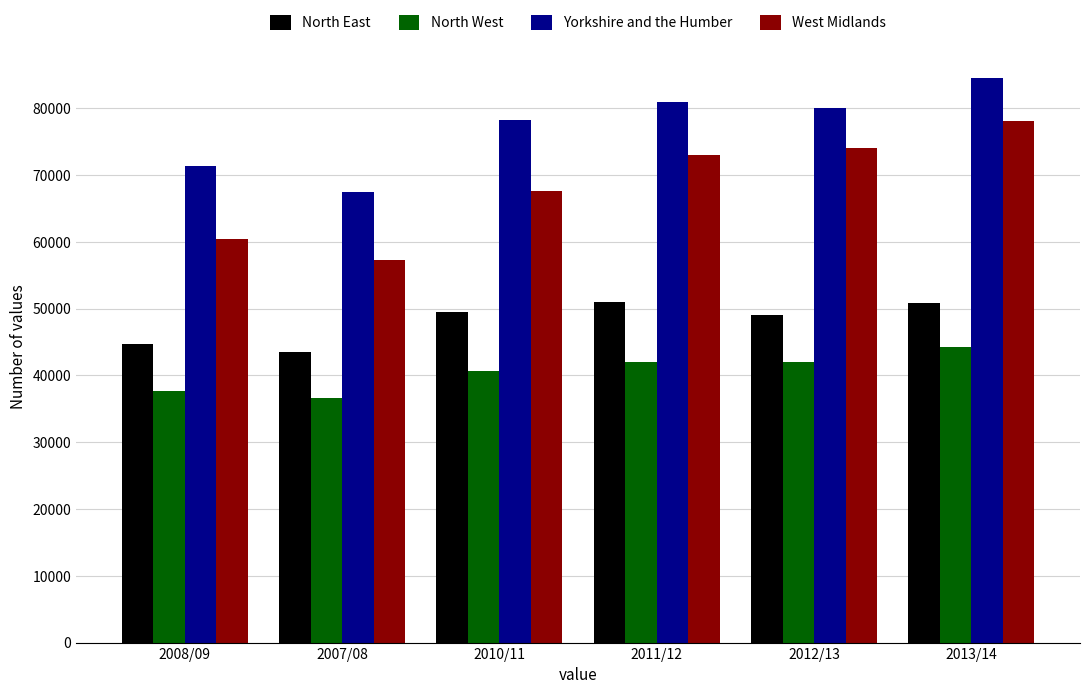

What is the difference between the highest and lowest values at 2010/11?

37597